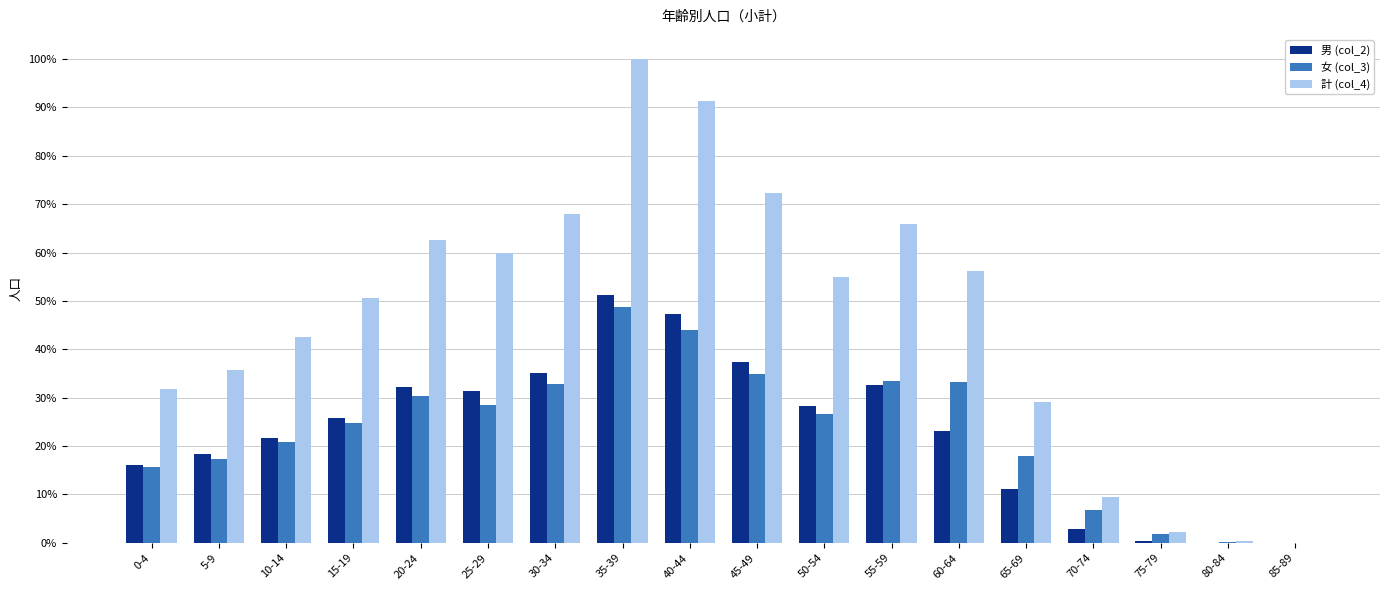

Reading left to right, transcribe all the data shown in this chart.

男 (col_2): 0-4=0.2	5-9=0.2	10-14=0.2	15-19=0.3	20-24=0.3	25-29=0.3	30-34=0.4	35-39=0.5	40-44=0.5	45-49=0.4	50-54=0.3	55-59=0.3	60-64=0.2	65-69=0.1	70-74=0.0	75-79=0.0	80-84=0.0	85-89=0.0
女 (col_3): 0-4=0.2	5-9=0.2	10-14=0.2	15-19=0.2	20-24=0.3	25-29=0.3	30-34=0.3	35-39=0.5	40-44=0.4	45-49=0.3	50-54=0.3	55-59=0.3	60-64=0.3	65-69=0.2	70-74=0.1	75-79=0.0	80-84=0.0	85-89=0.0
計 (col_4): 0-4=0.3	5-9=0.4	10-14=0.4	15-19=0.5	20-24=0.6	25-29=0.6	30-34=0.7	35-39=1.0	40-44=0.9	45-49=0.7	50-54=0.6	55-59=0.7	60-64=0.6	65-69=0.3	70-74=0.1	75-79=0.0	80-84=0.0	85-89=0.0